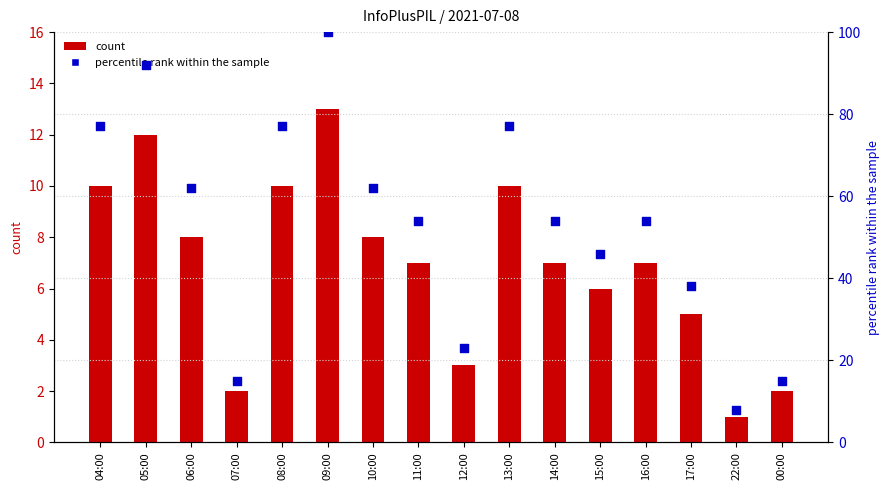

Which series has the widest spread of Y values?

percentile rank within the sample